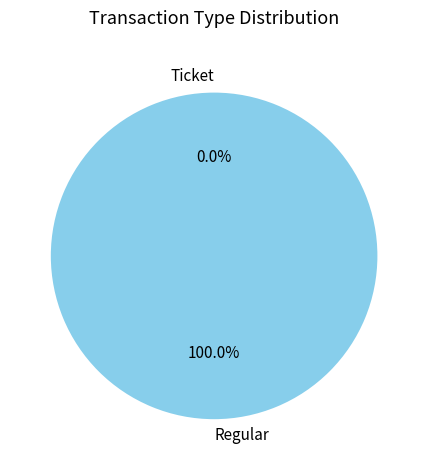

Rank the categories by value from lowest to highest.

Ticket, Regular